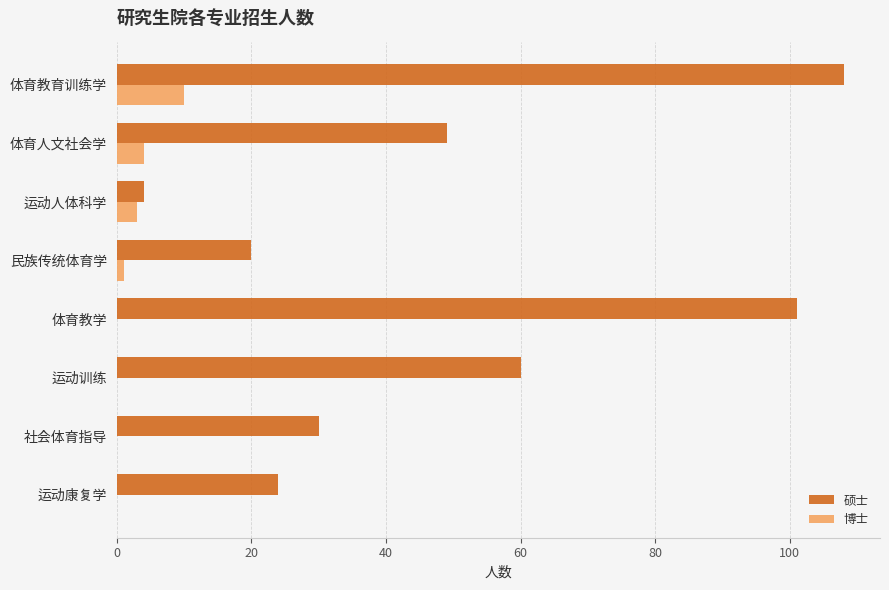

What is the greatest value displayed?

108